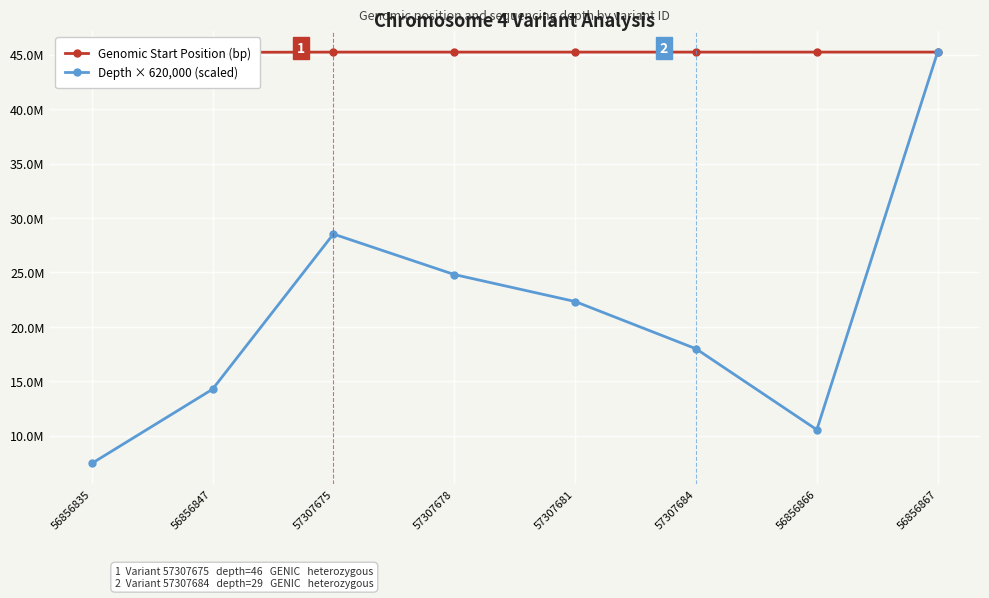

At 56856867, list the series in order from largest to smallest.

Depth × 620,000 (scaled), Genomic Start Position (bp)